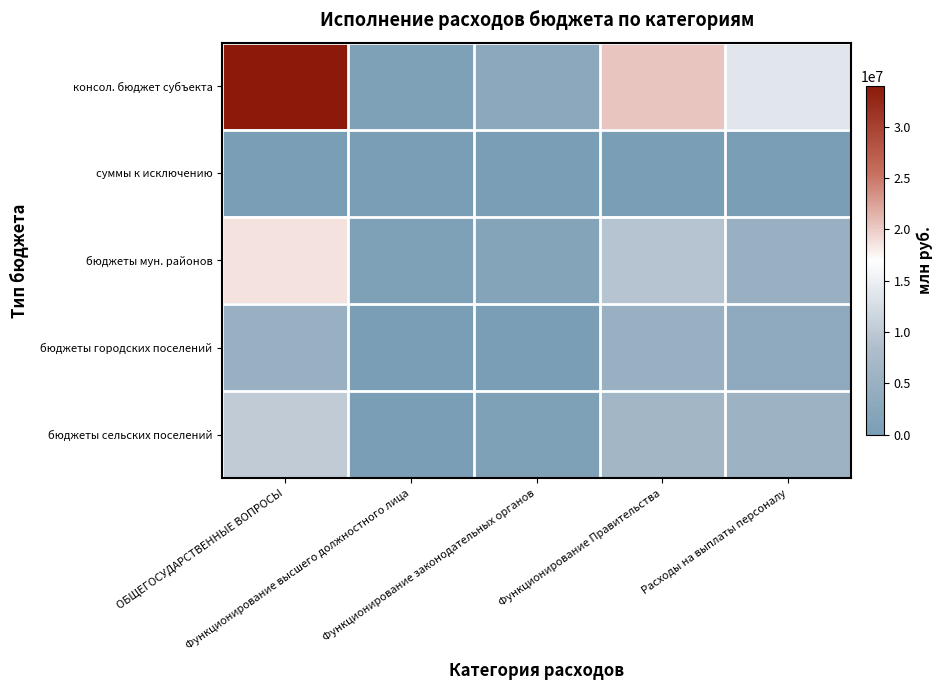

Which series has the widest spread of values?

консол. бюджет субъекта